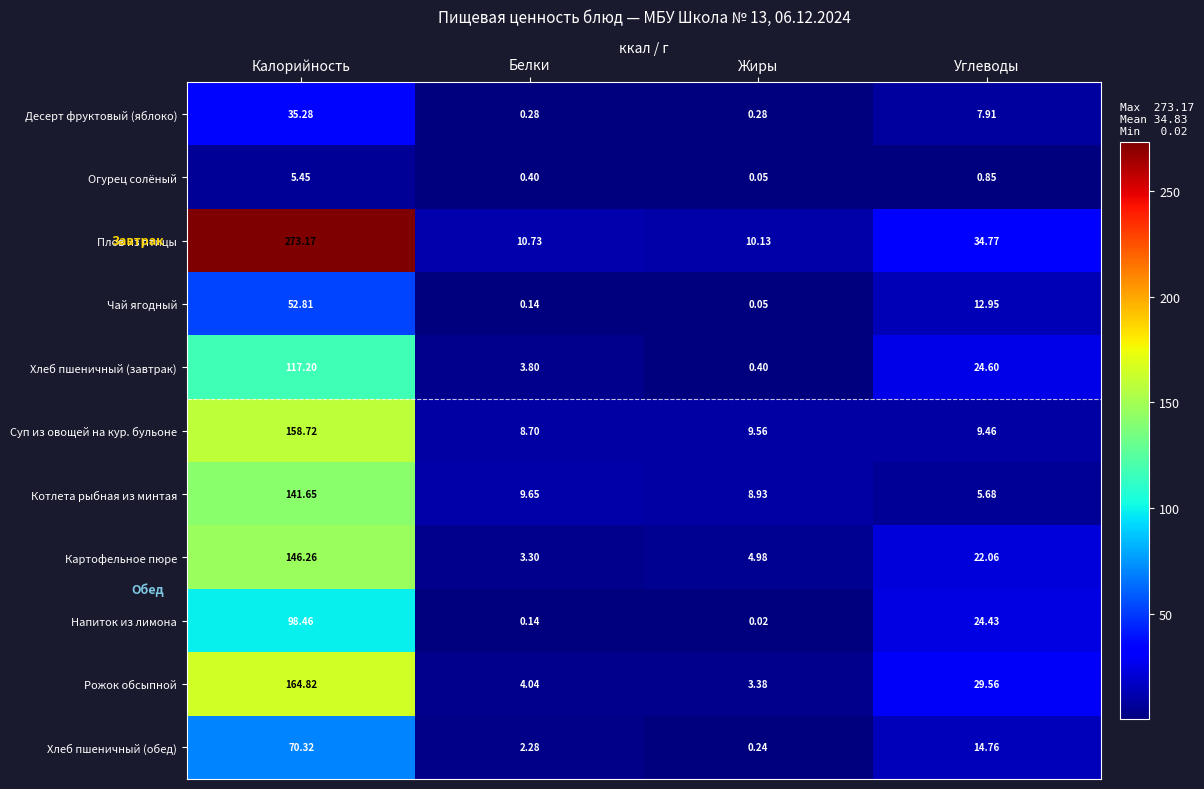

At which label does Хлеб пшеничный (завтрак) reach its minimum?

Жиры